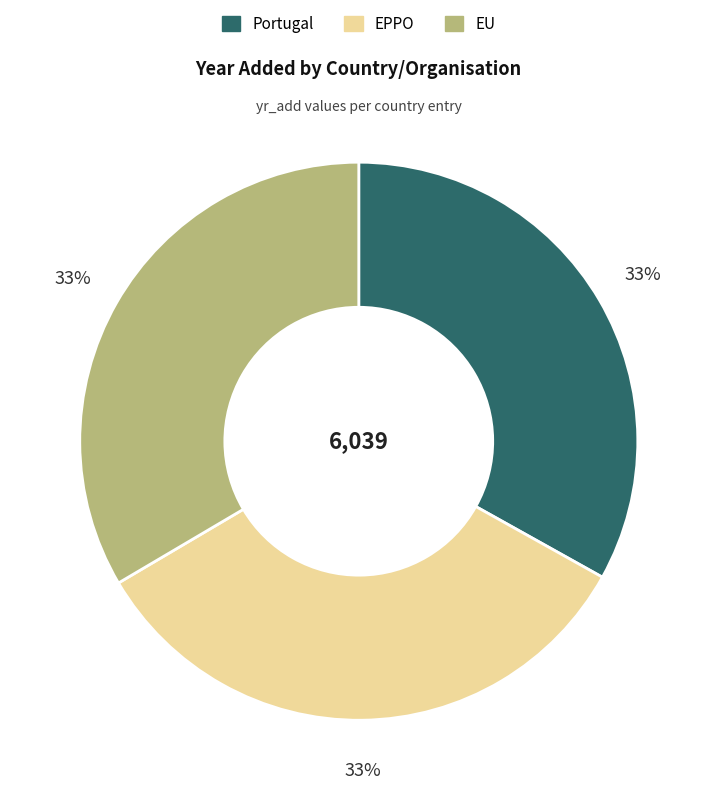

Is there a majority slice in this chart?

No